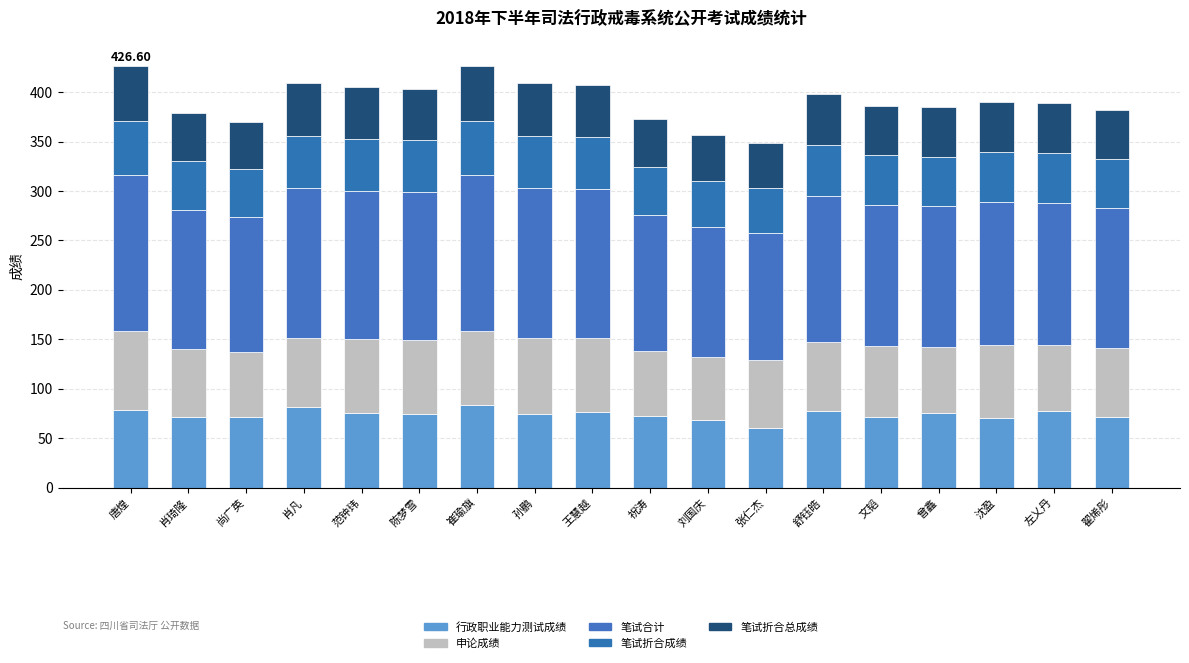

What is the label of the 10th bar from the left?

祝涛